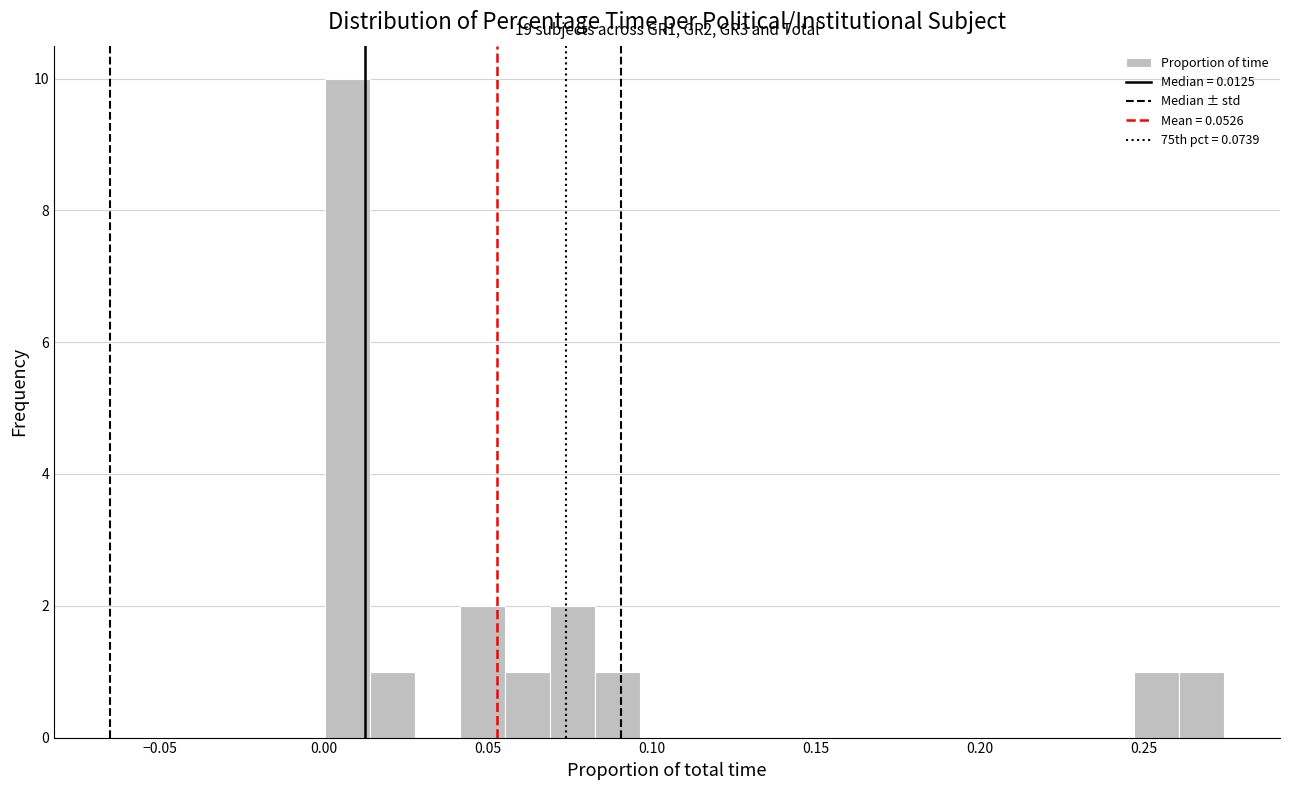

Read against the x-axis, roughly where is the centre of the tallest bar?

0.005